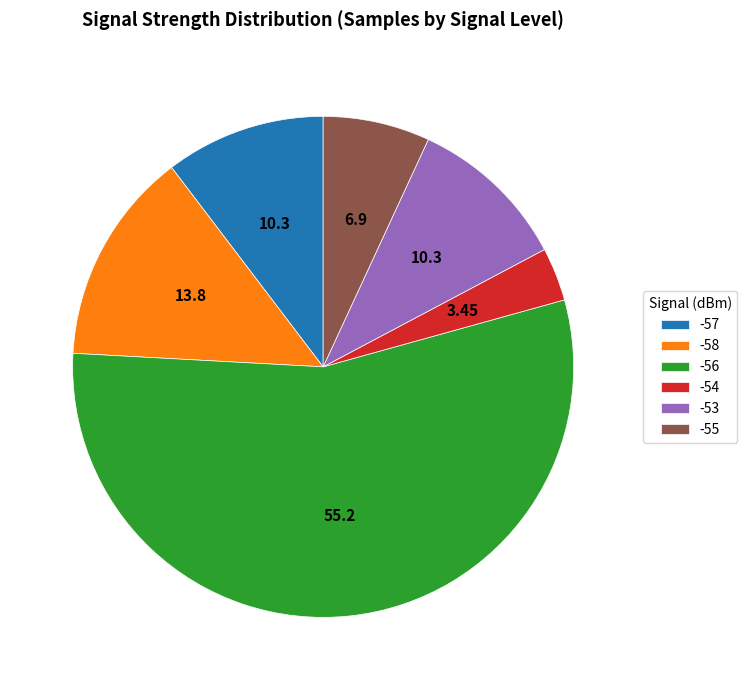

What is the ratio of the value at -53 to the value at -55?

1.5